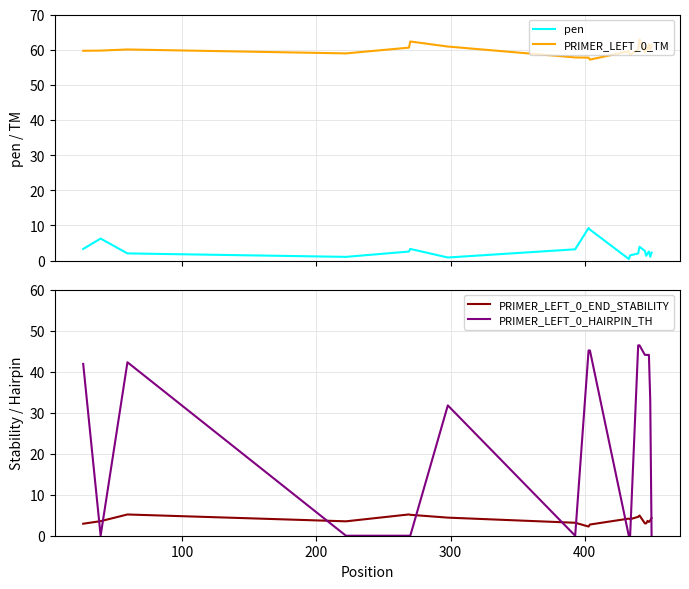

What is the highest value of the PRIMER_LEFT_0_END_STABILITY series?

5.2